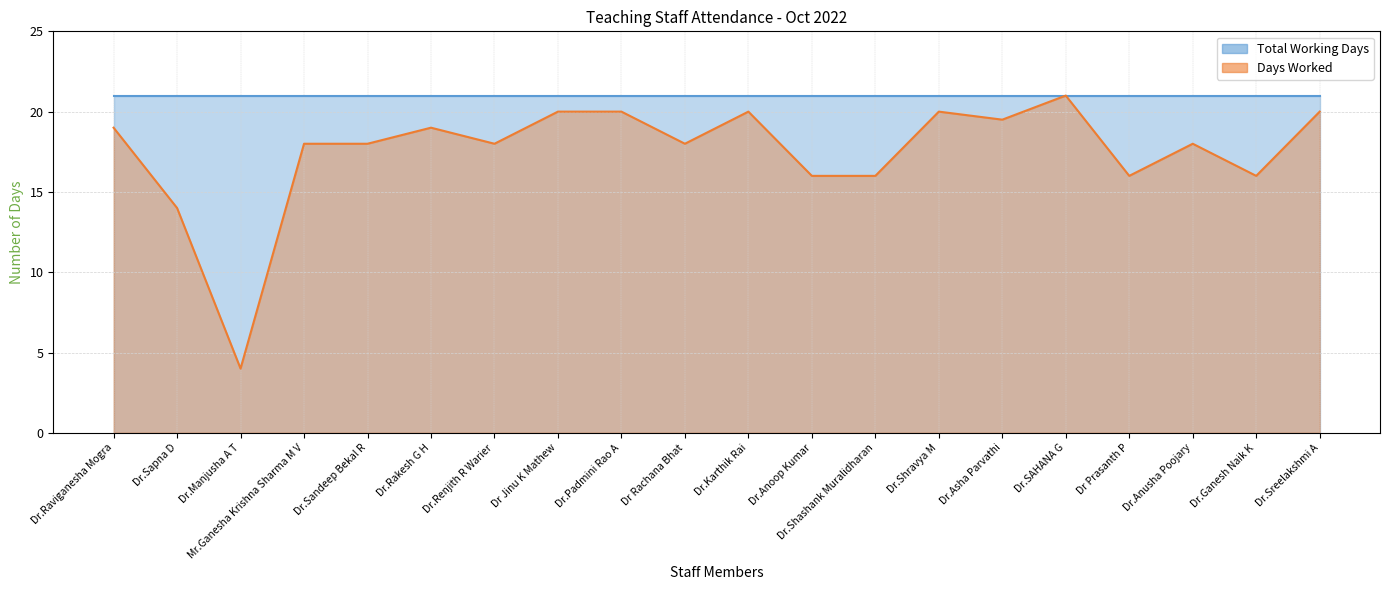

The value at Dr.Sapna D is 14.0. True or false?

True